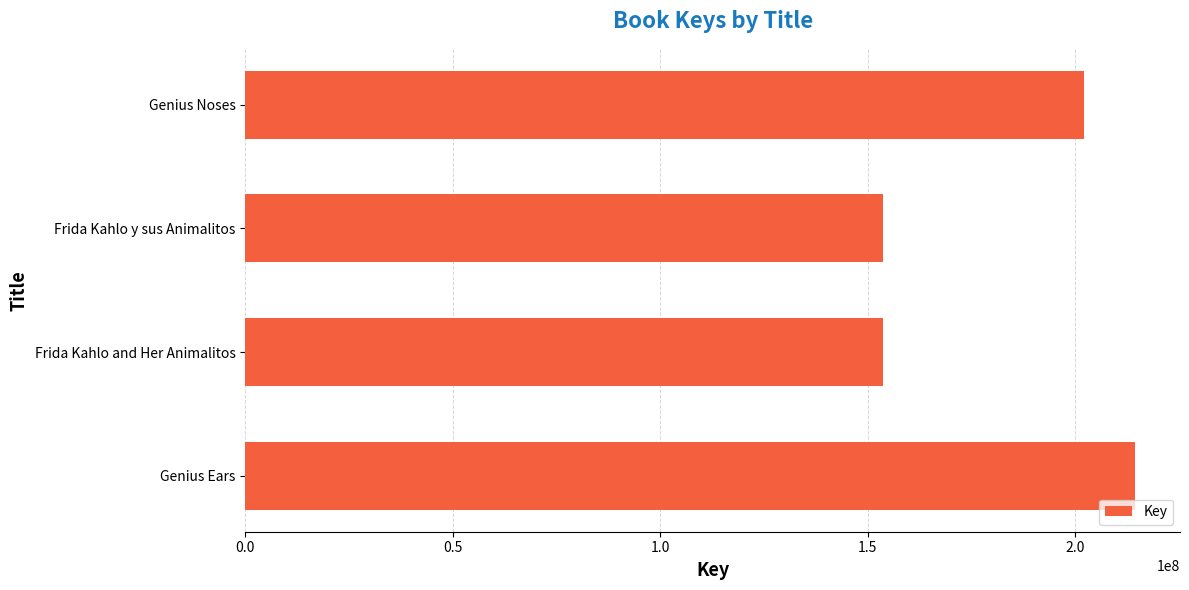

The chart shows a value of 211950878 at Frida Kahlo and Her Animalitos. True or false?

False